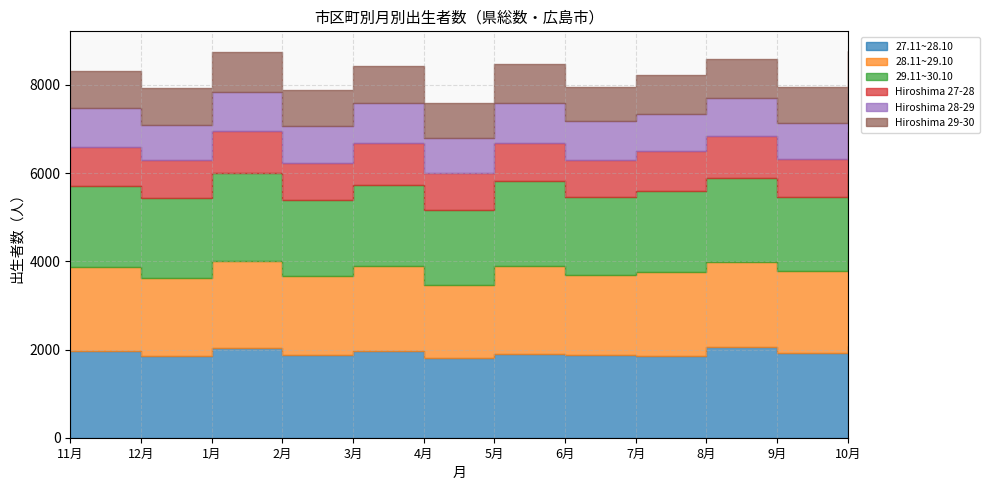

How many series are shown in this chart?

6